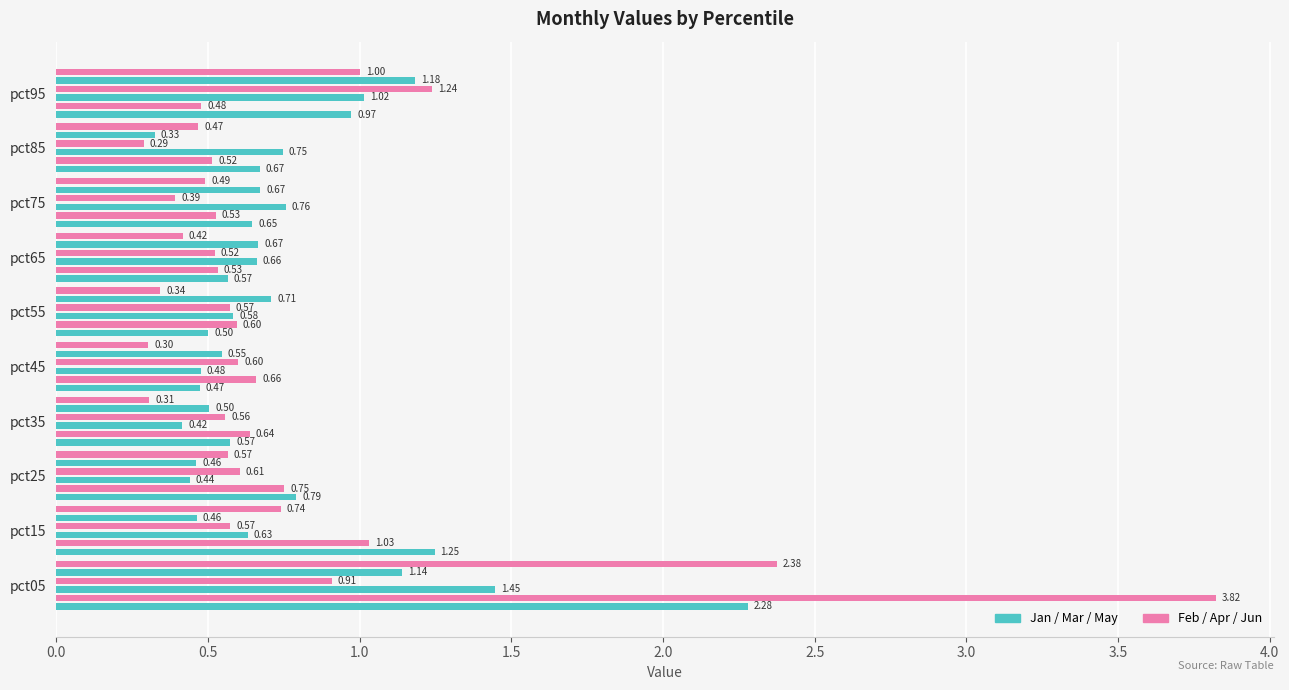

What is the value of the May bar at the 1st from the left?

1.1